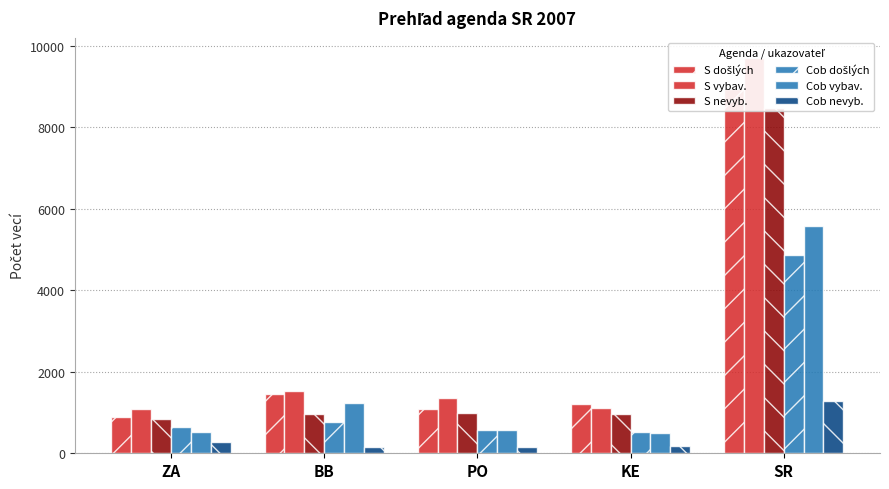

Does the chart contain stacked bars?

No